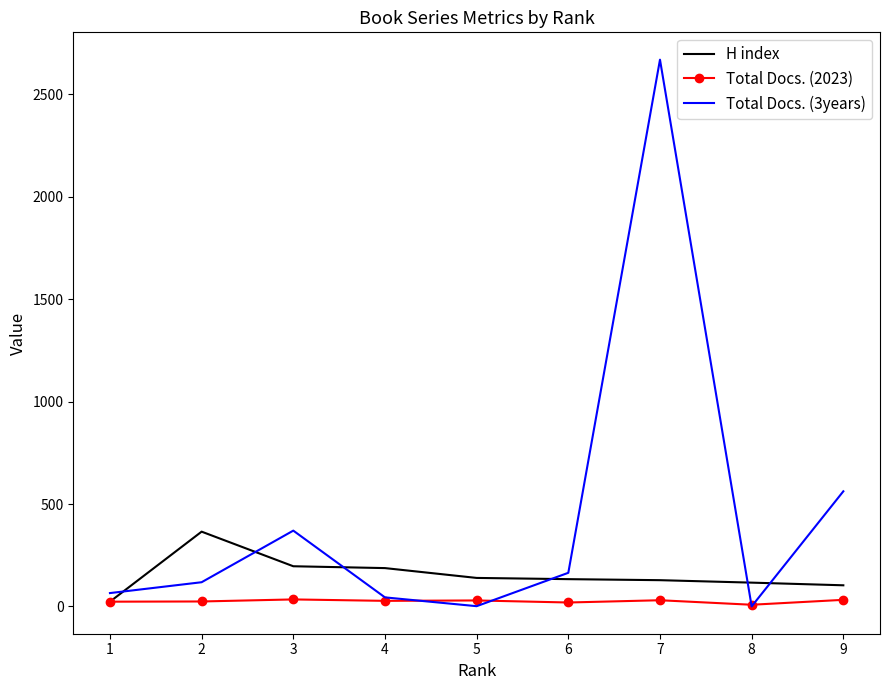

Does the chart have visible grid lines?

No